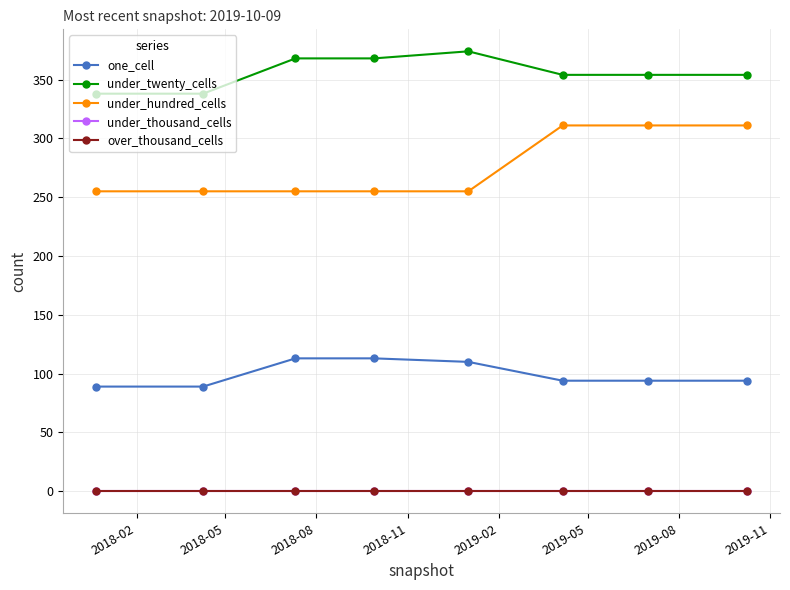

List the series in order of their peak value, highest first.

under_twenty_cells, under_hundred_cells, one_cell, under_thousand_cells, over_thousand_cells